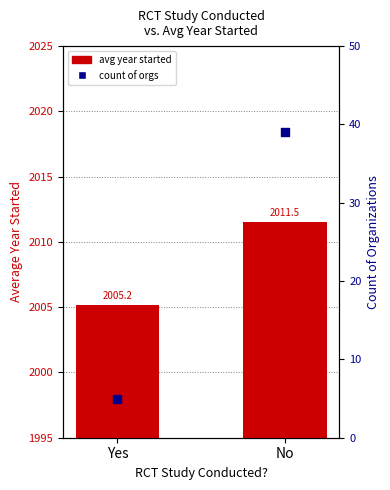

What is the total value across all series at No?

2050.5